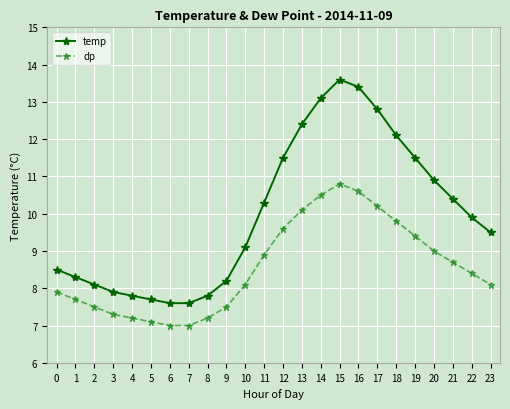

What is the sum of the temp values at 21 and 1?

18.7